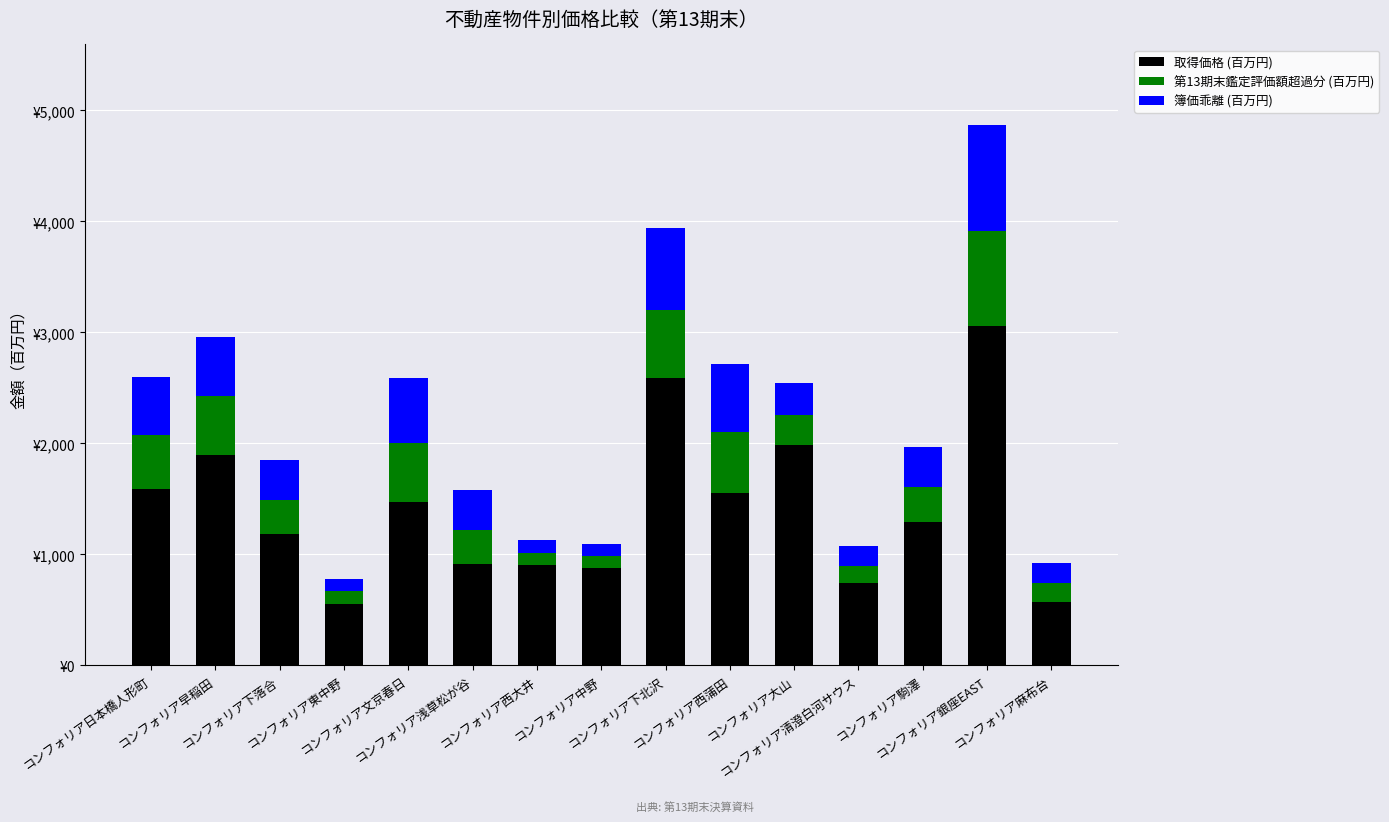

What are all the series names shown in the legend?

取得価格 (百万円), 第13期末鑑定評価額超過分 (百万円), 簿価乖離 (百万円)